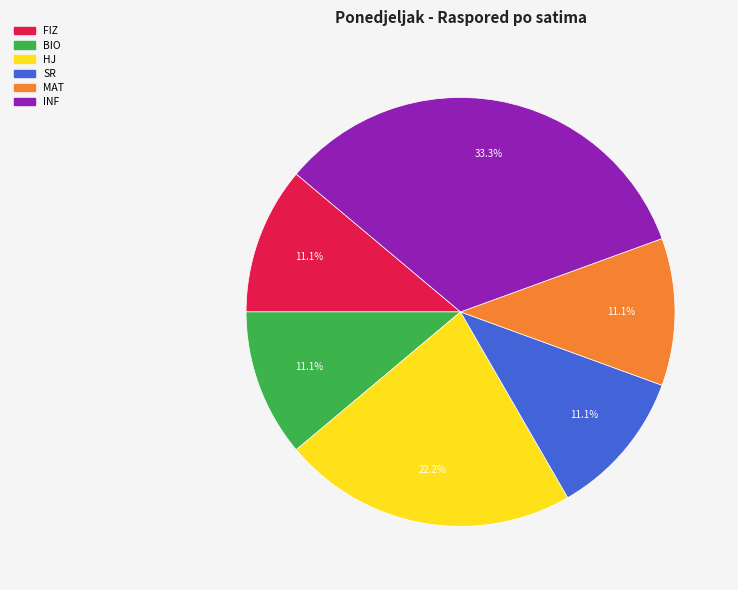

Approximately how many times larger is the value at HJ compared to FIZ?

2.0